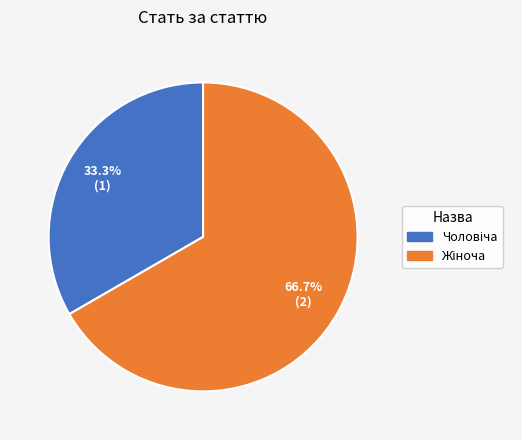

Is there a majority slice in this chart?

Yes